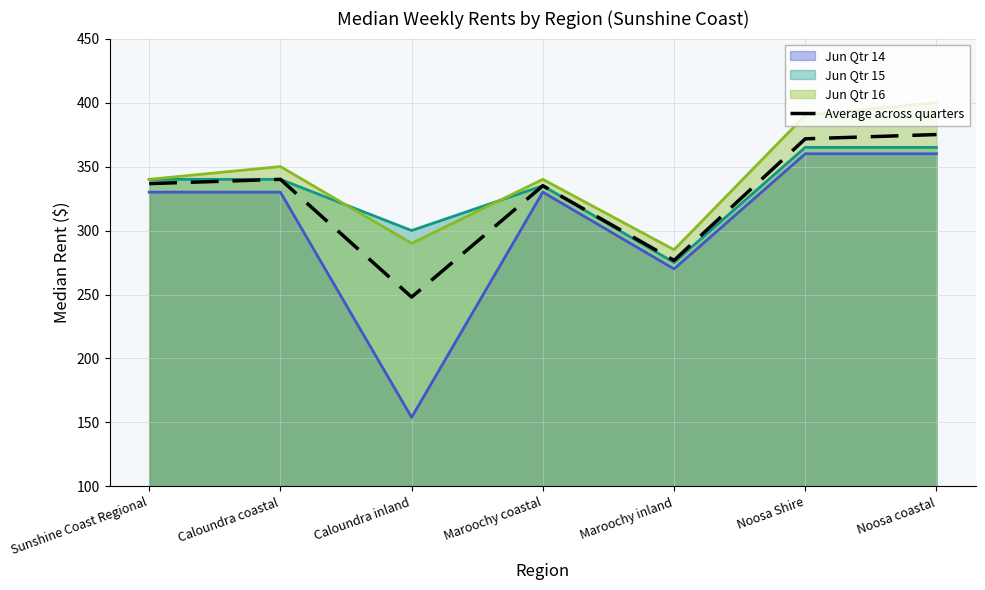

Does the chart display data point markers on the line(s)?

No